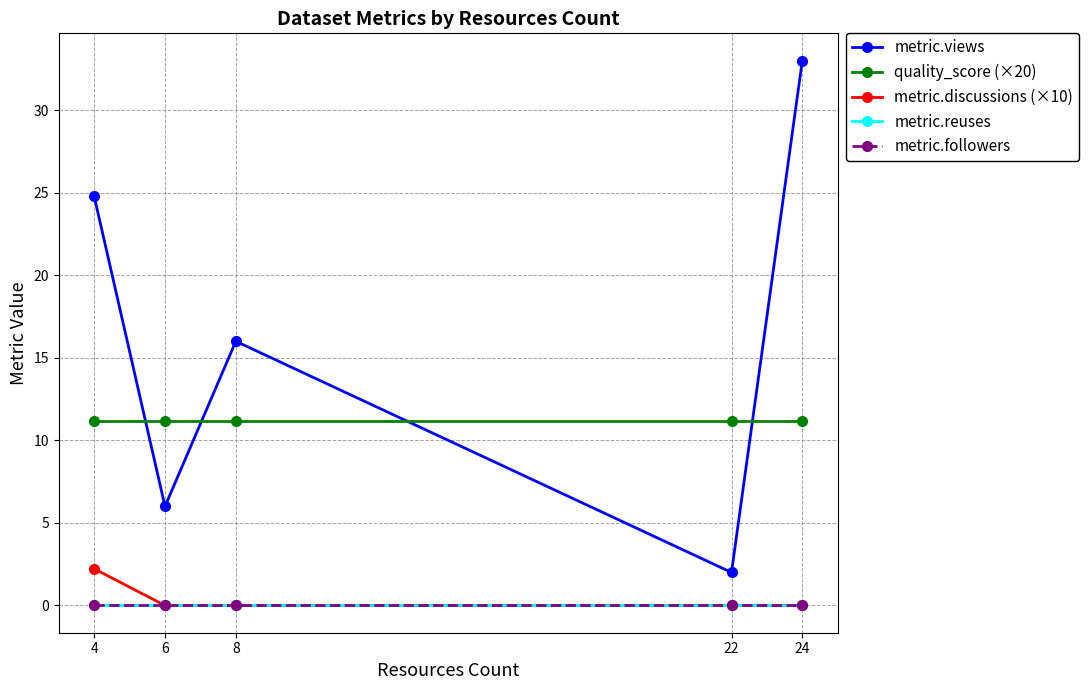

Is this an area chart (filled region under the line)?

No